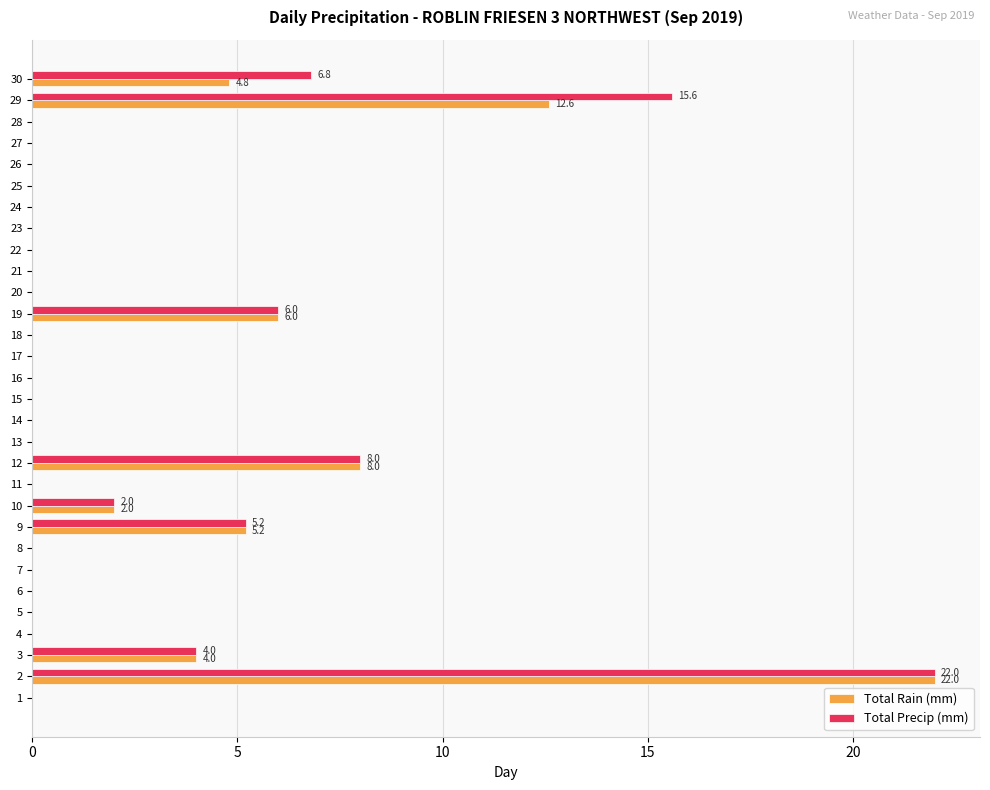

What is the sum of all Total Rain (mm) values?

64.6